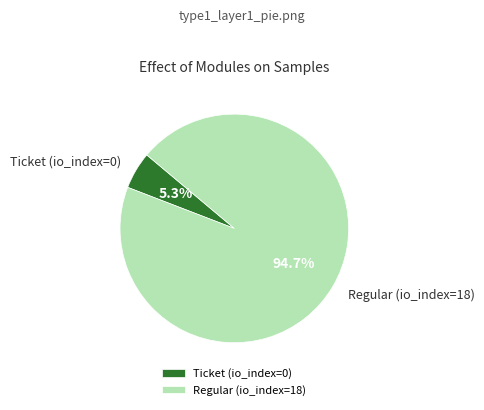

Rank the categories by value from highest to lowest.

Regular (io_index=18), Ticket (io_index=0)